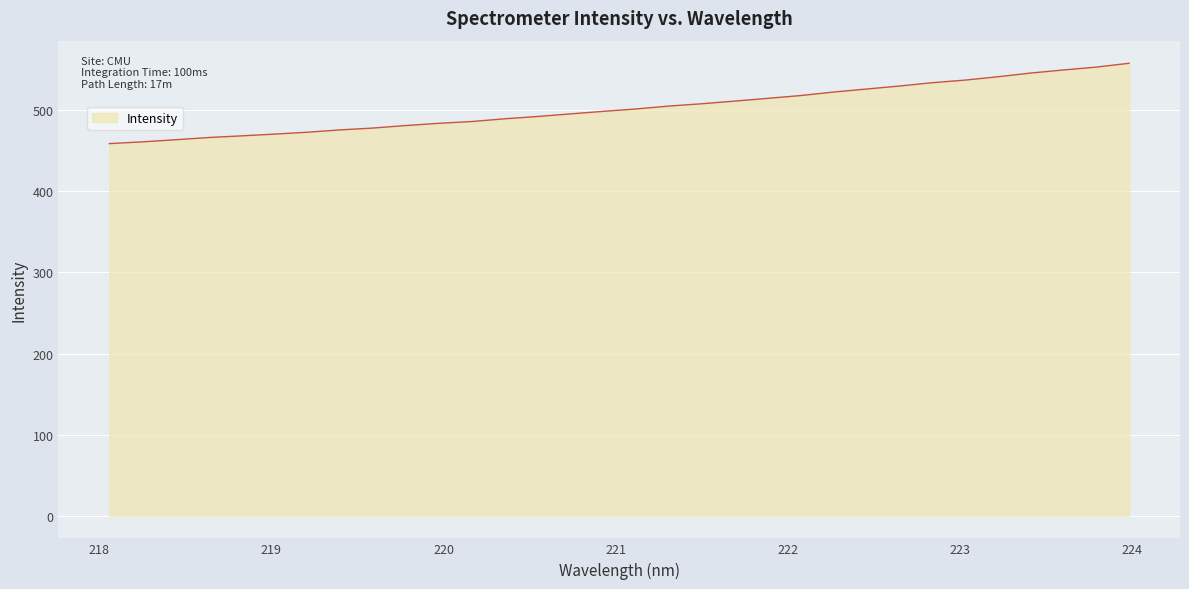

What is the minimum value shown in the chart?

459.0